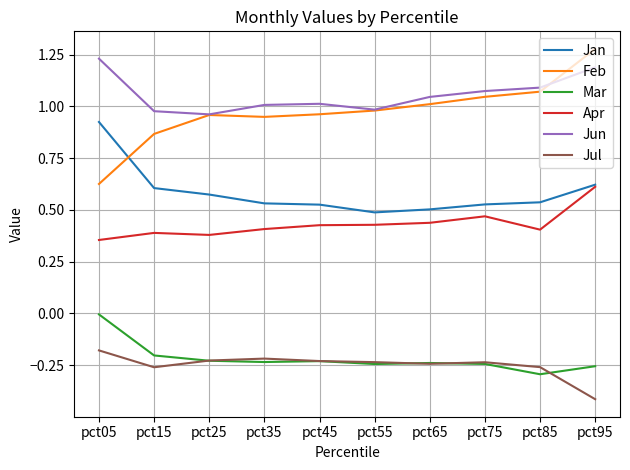

Which series has the largest range (max minus min)?

Feb